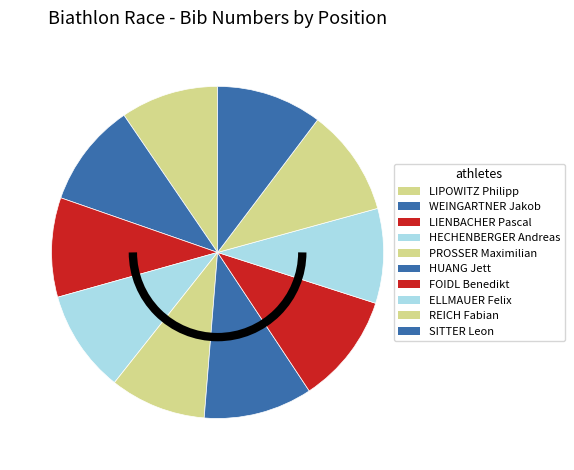

What is the largest slice in the pie chart?

FOIDL Benedikt